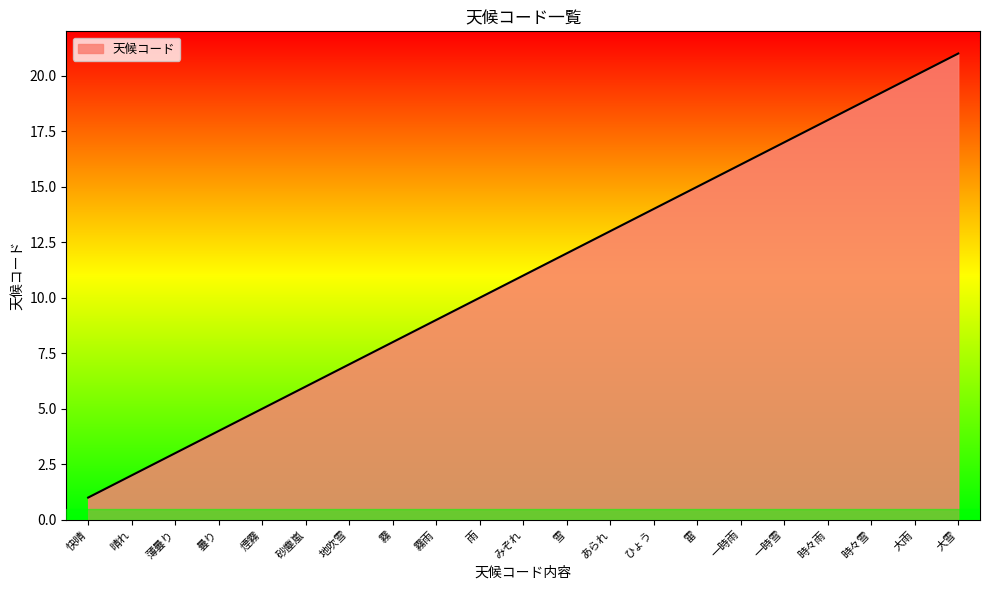

Reading left to right, transcribe all the data shown in this chart.

1	2	3	4	5	6	7	8	9	10	11	12	13	14	15	16	17	18	19	20	21